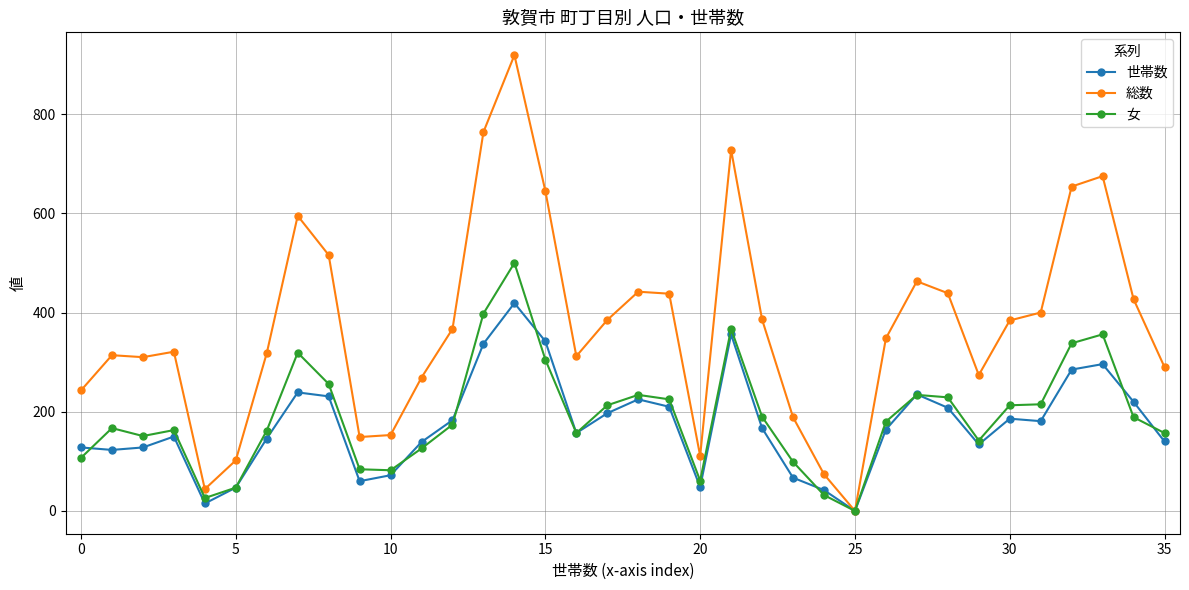

What is the difference between the maximum and second lowest values in the 世帯数 series?

404